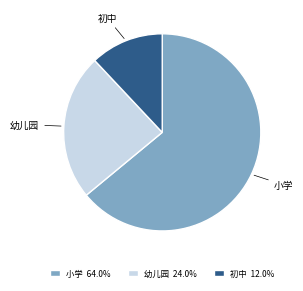

Is it true that 幼儿园 is 24% of the pie?

True